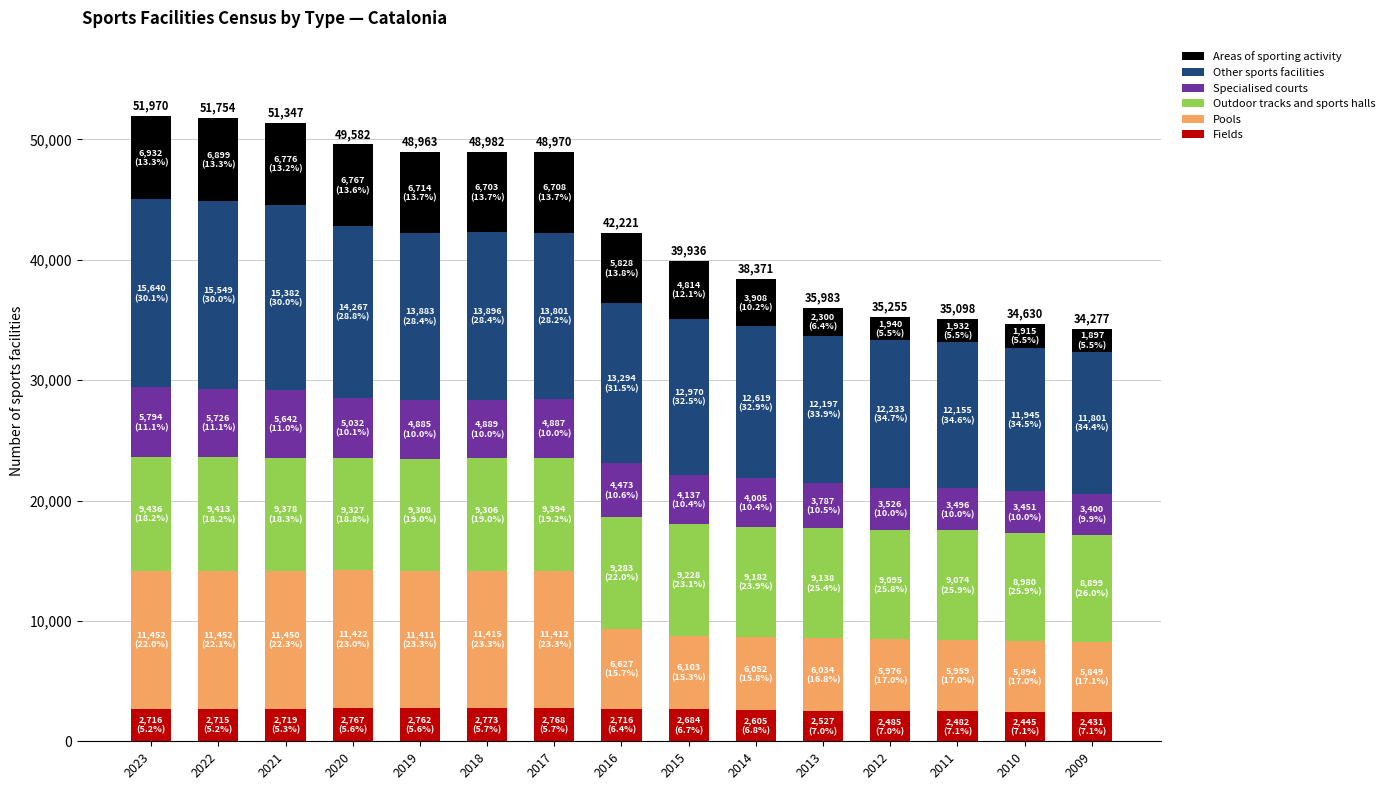

How many values in the Fields series are below 2715?

7